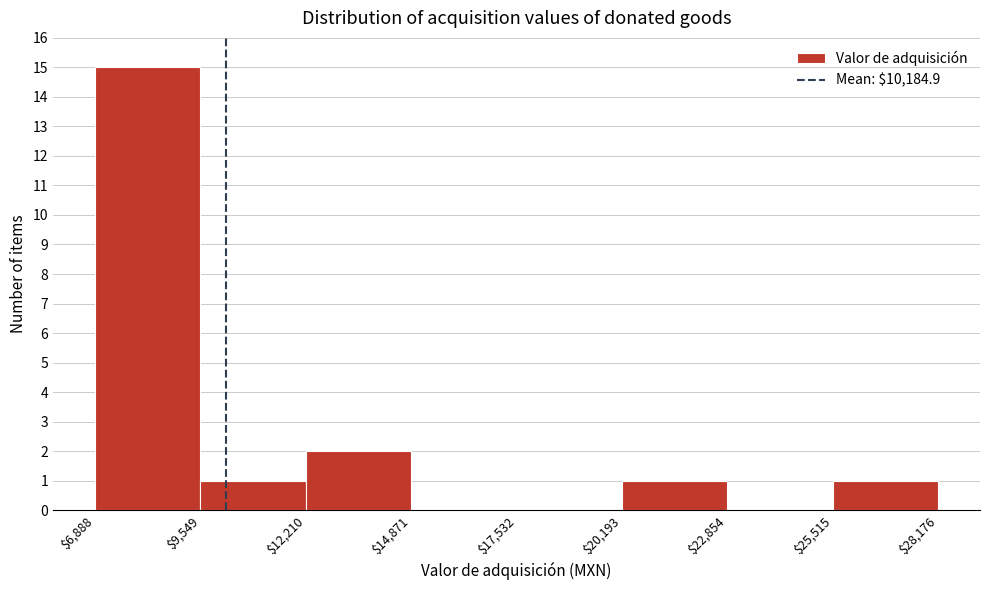

Reading left to right, transcribe this chart: for each bar, give the range it covers on the x-axis and its height. The values are not printed on the chart, so give them approximately, as read against the axis.

$6,888 to $9,549: 15
$9,549 to $12,210: 1
$12,210 to $14,871: 2
$14,871 to $17,532: 0
$17,532 to $20,193: 0
$20,193 to $22,854: 1
$22,854 to $25,515: 0
$25,515 to $28,176: 1